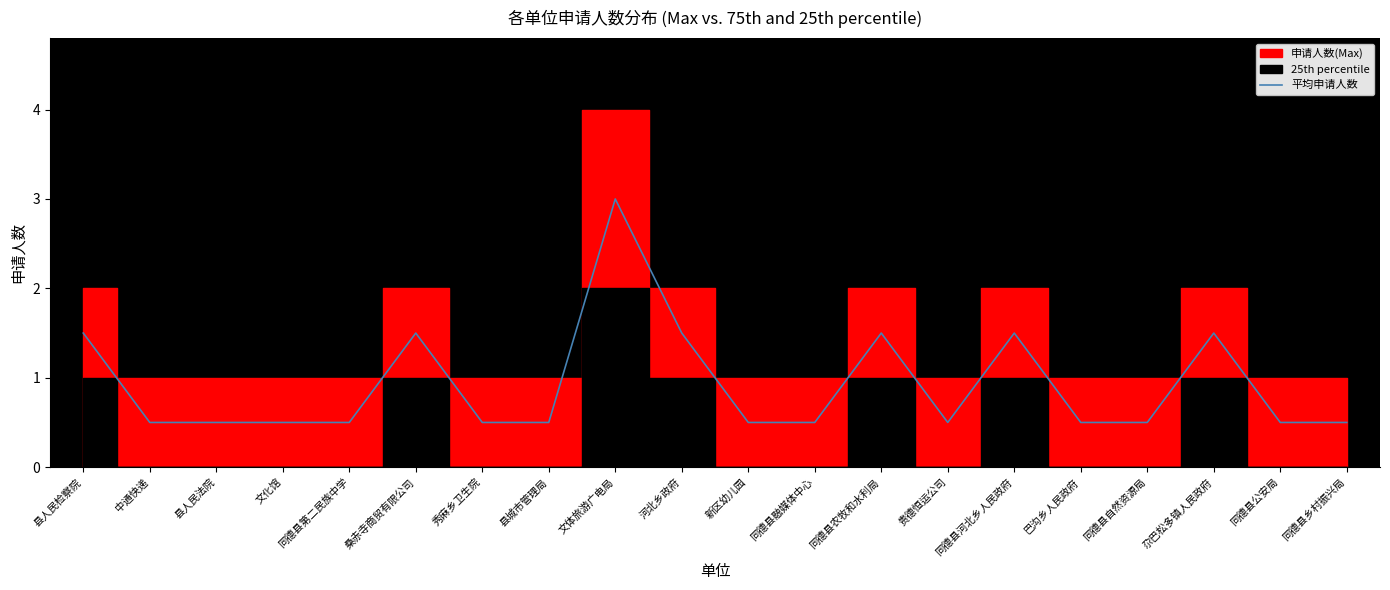

True or false: there are more than 2 points higher than both neighbors.

True